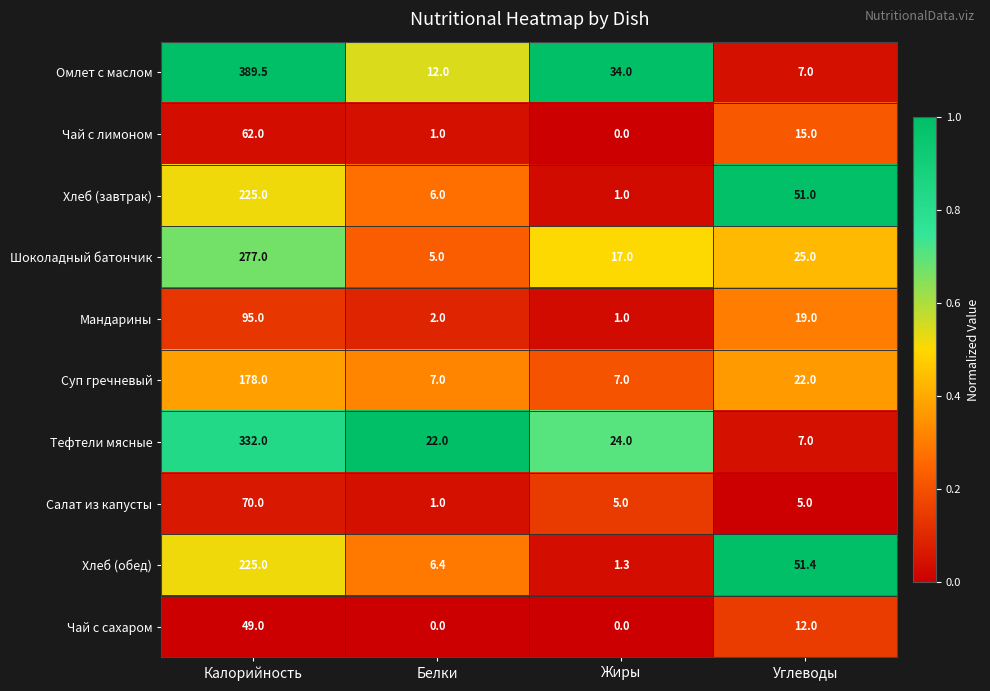

At which category is the sum across all series the highest?

Калорийность